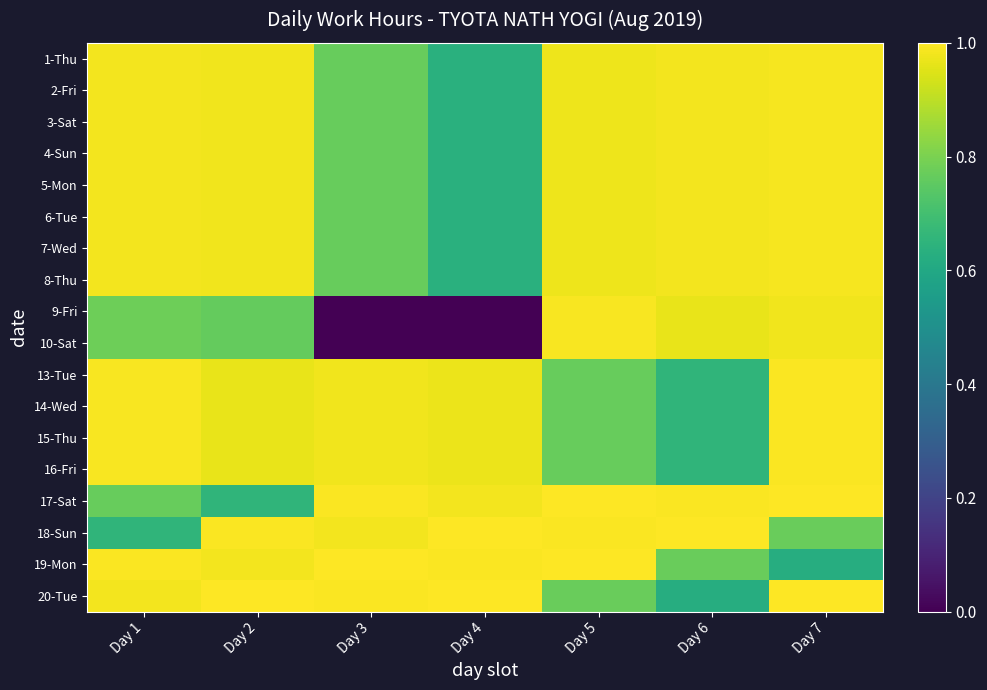

Between Day 4 and Day 5, which is larger?

Day 5